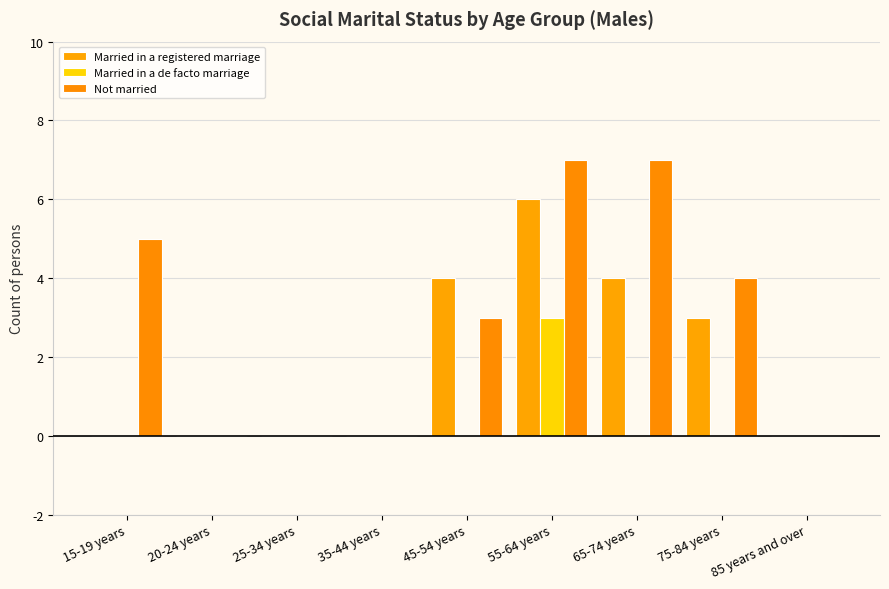

Reading left to right, transcribe all the data shown in this chart.

Married in a registered marriage: 15-19 years=0	20-24 years=0	25-34 years=0	35-44 years=0	45-54 years=4	55-64 years=6	65-74 years=4	75-84 years=3	85 years and over=0
Married in a de facto marriage: 15-19 years=0	20-24 years=0	25-34 years=0	35-44 years=0	45-54 years=0	55-64 years=3	65-74 years=0	75-84 years=0	85 years and over=0
Not married: 15-19 years=5	20-24 years=0	25-34 years=0	35-44 years=0	45-54 years=3	55-64 years=7	65-74 years=7	75-84 years=4	85 years and over=0